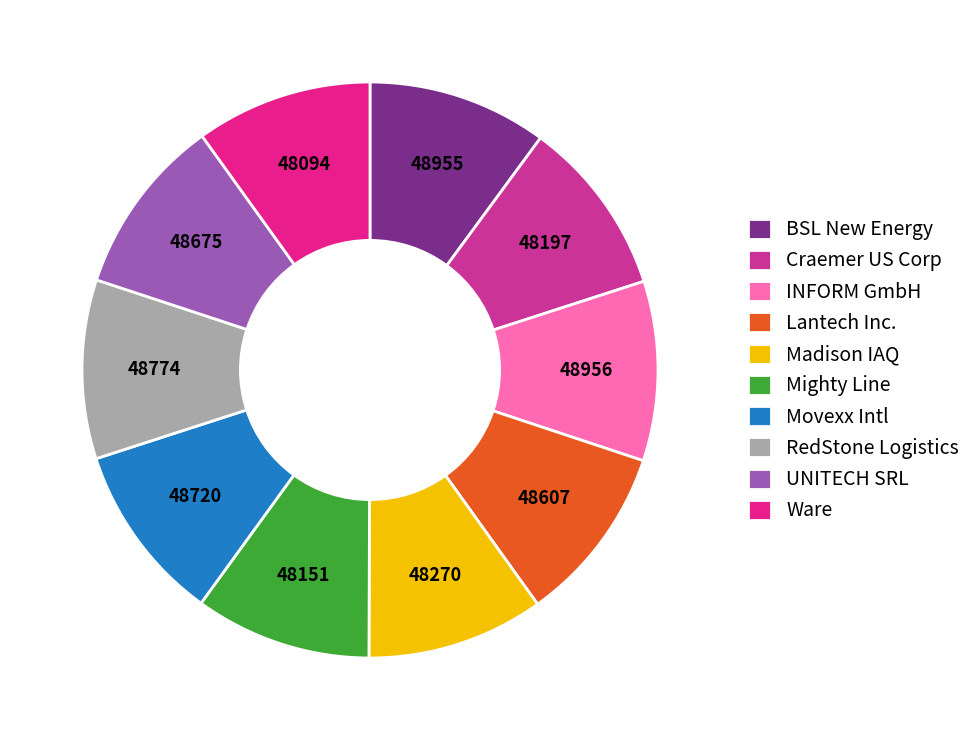

What is the smallest slice in the pie chart?

Ware